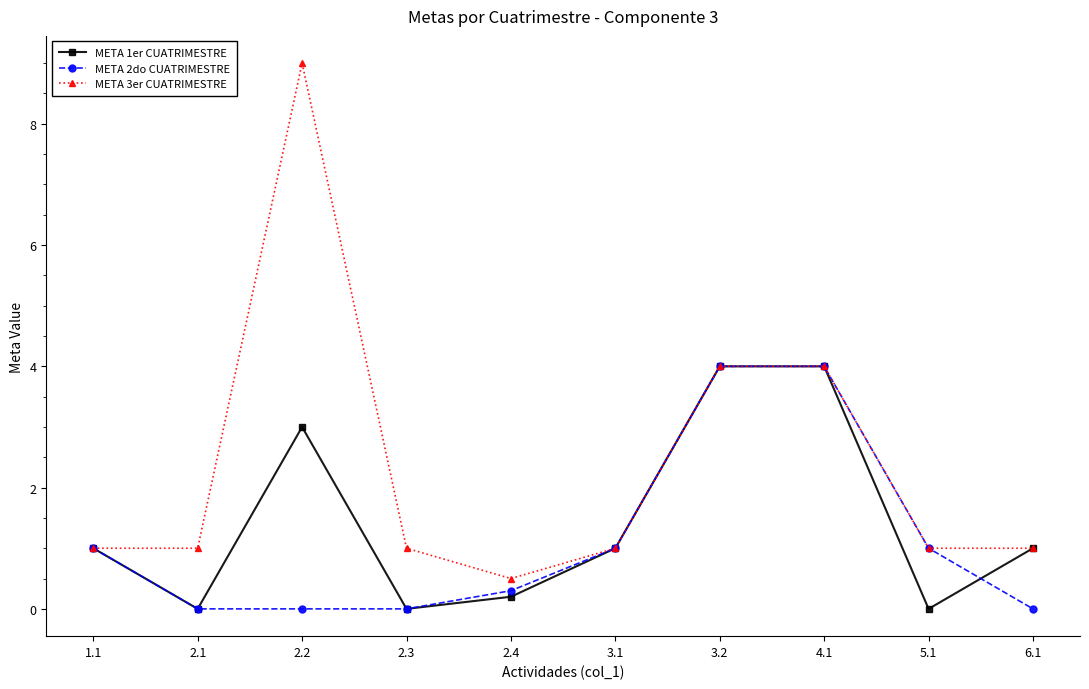

Which series has the largest range (max minus min)?

META 3er CUATRIMESTRE